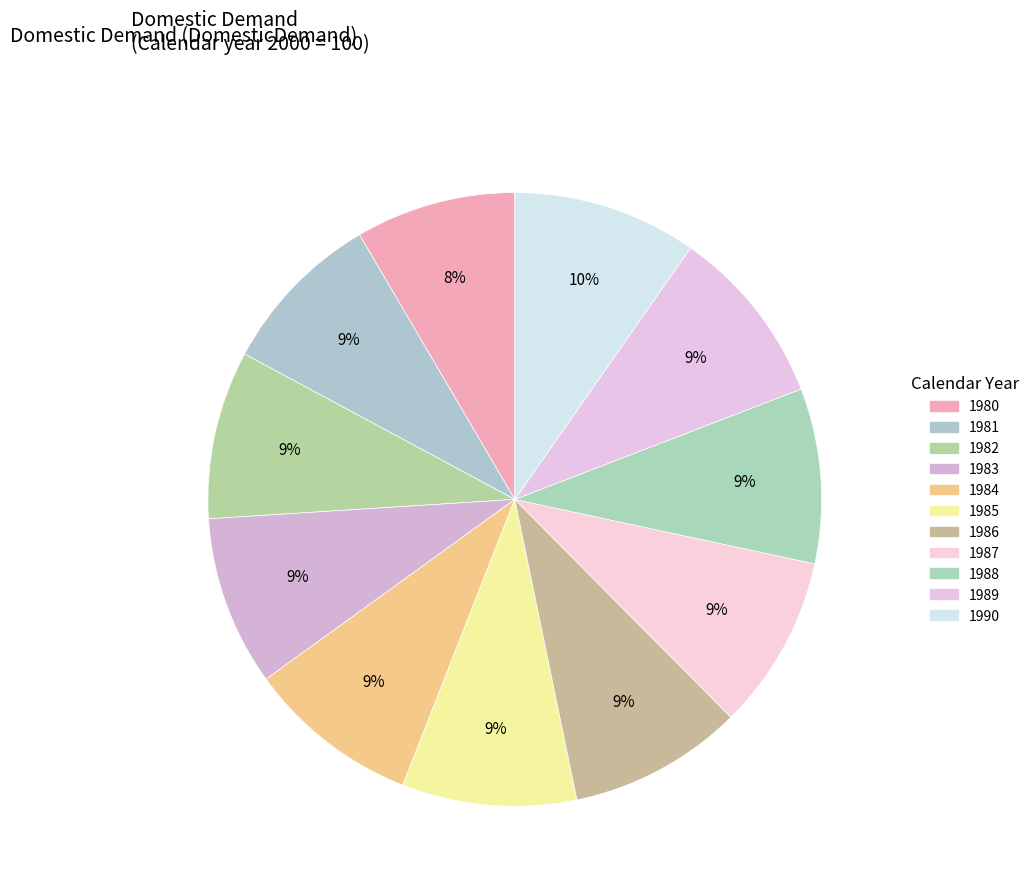

What is the change in value from 1981 to 1986?

+5.0